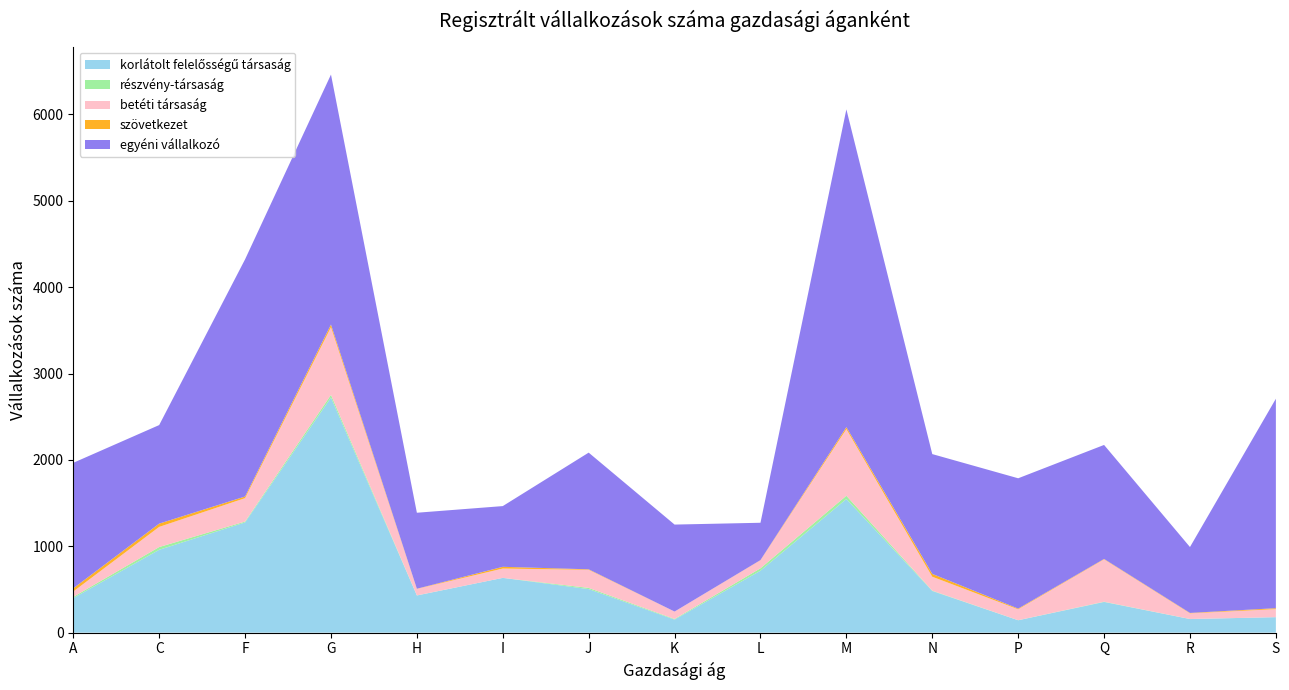

Reading left to right, extract all data points from this chart.

korlátolt felelősségű társaság: 400	959	1276	2722	430	634	504	151	717	1547	482	143	355	157	179
részvény-társaság: 14	32	10	31	1	0	14	7	28	38	4	1	3	1	0
betéti társaság: 62	233	271	783	75	108	209	86	93	771	161	126	490	65	93
szövetkezet: 37	38	19	31	2	20	6	0	2	23	33	8	5	5	11
egyéni vállalkozó: 1453	1141	2746	2894	880	703	1351	1007	432	3679	1387	1509	1320	763	2425